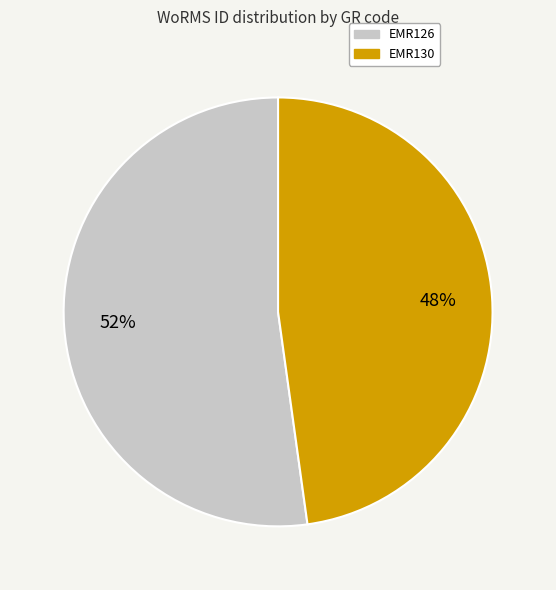

Which slice is the smallest?

EMR130